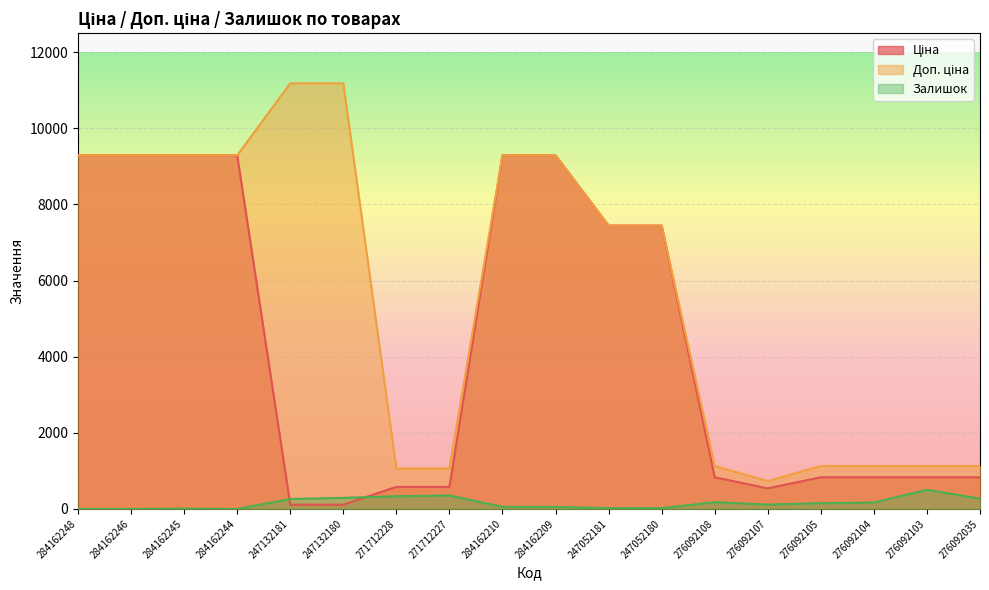

How many data points in Доп. ціна are above 7444?

10